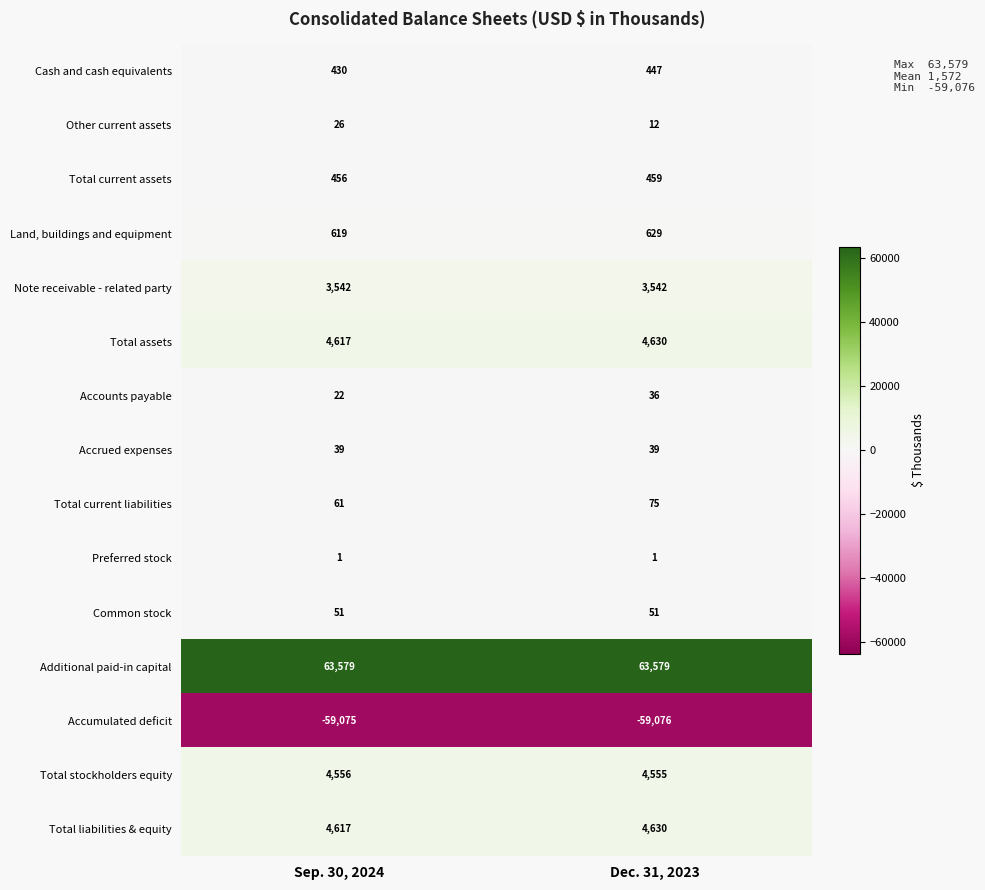

What value does the Total stockholders equity series have at Sep. 30, 2024?

4556